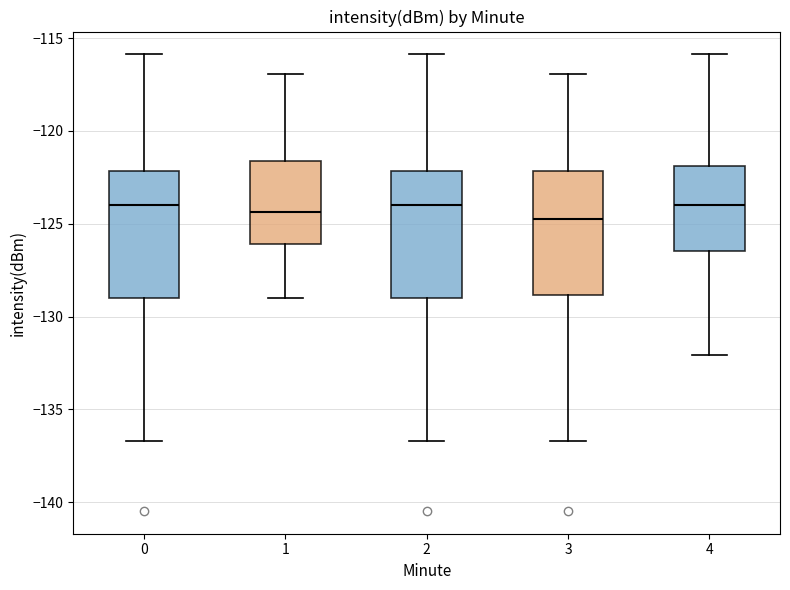

Where is the upper edge of the box at x = 3 on the y-axis? The values are not printed on the chart, so give them approximately, as read against the axis.

-122.0